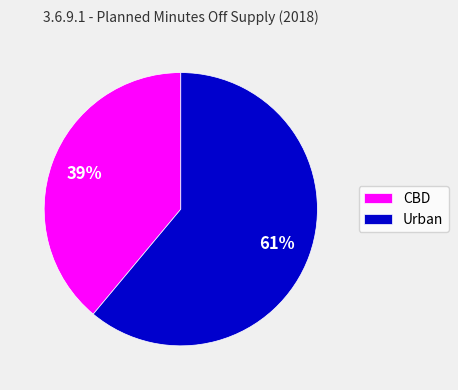

Which category has the smallest portion of the pie?

CBD